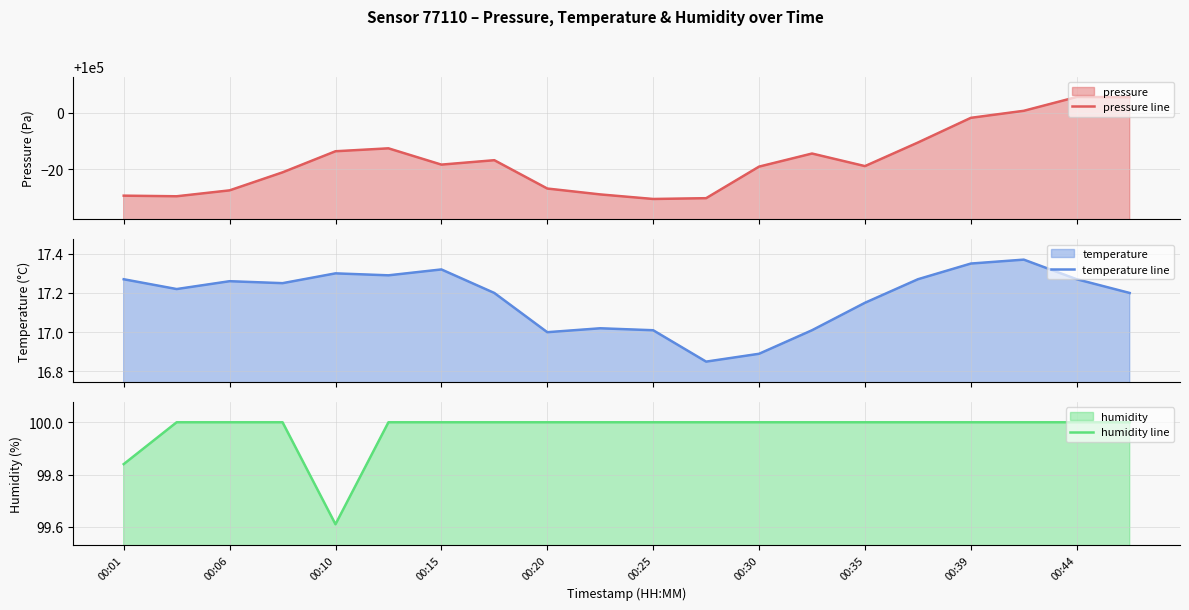

Which series has the widest spread of values?

pressure line